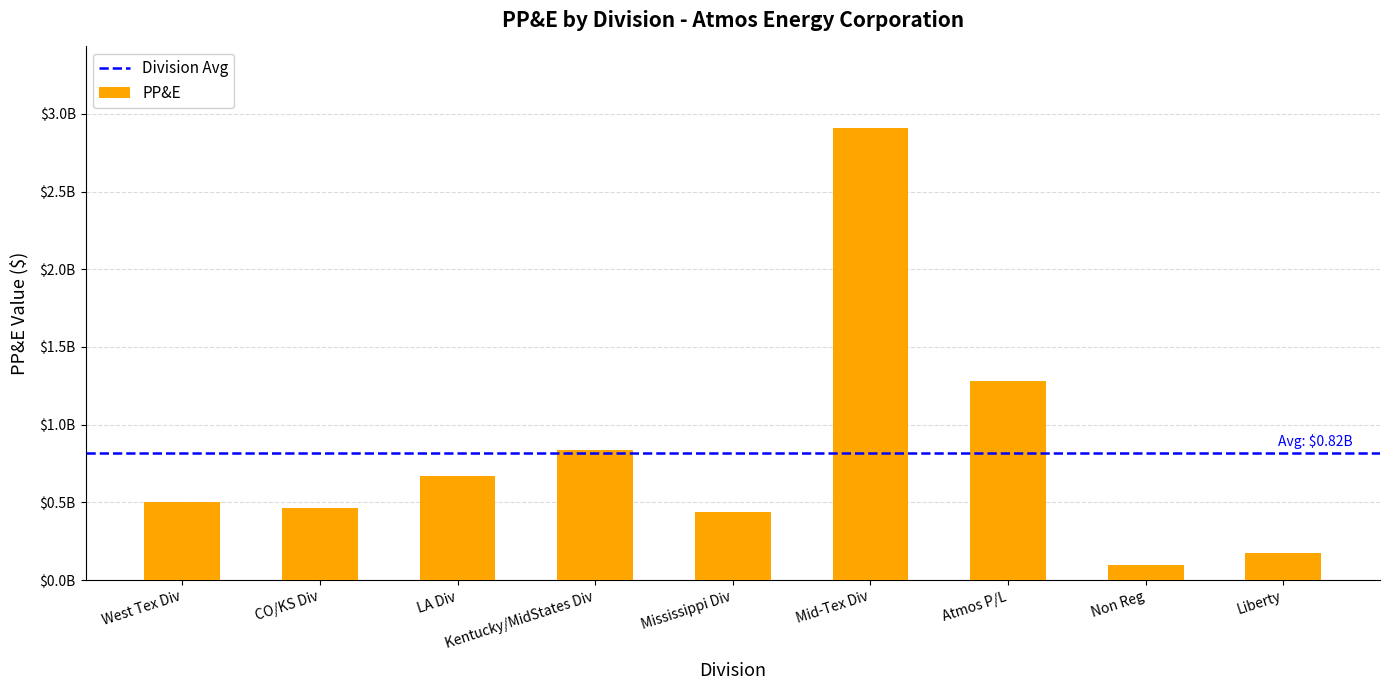

Are the bars horizontal?

No